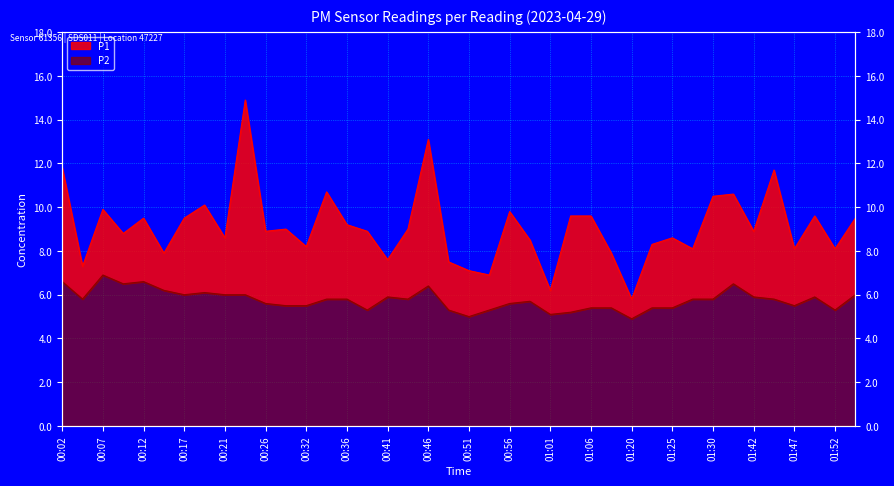

What is the difference between the highest and lowest values at 01:01?

1.1